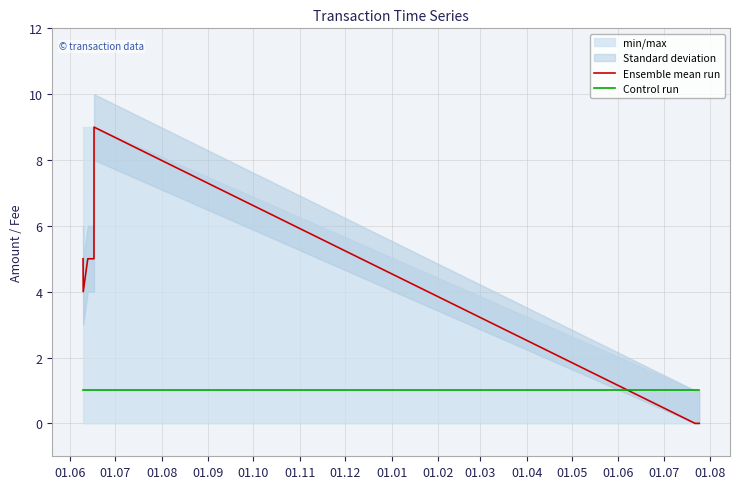

What is the maximum value for Ensemble mean run?

9